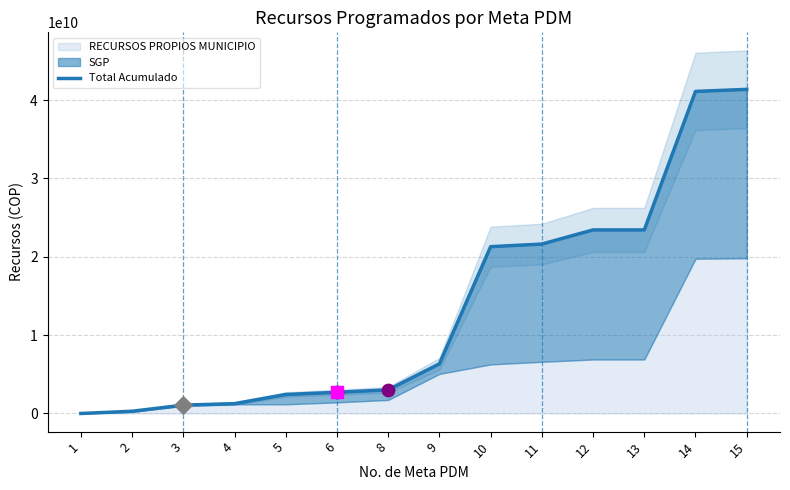

Approximately how many times larger is the value at 9 compared to 13?

0.3